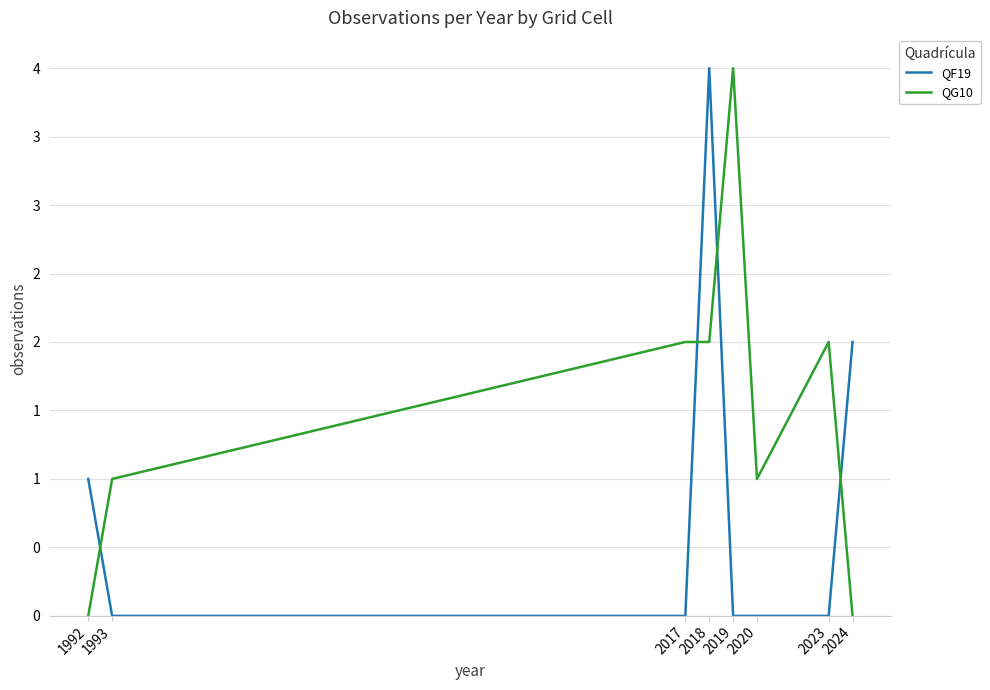

At which label does QG10 reach its minimum?

1992